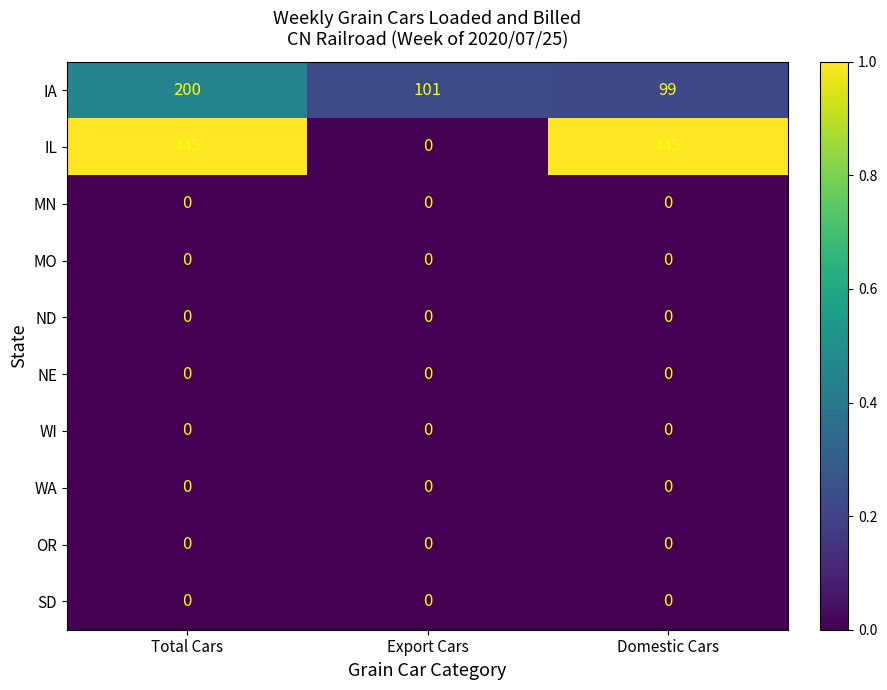

The IA series shows 88 at Total Cars. True or false?

False